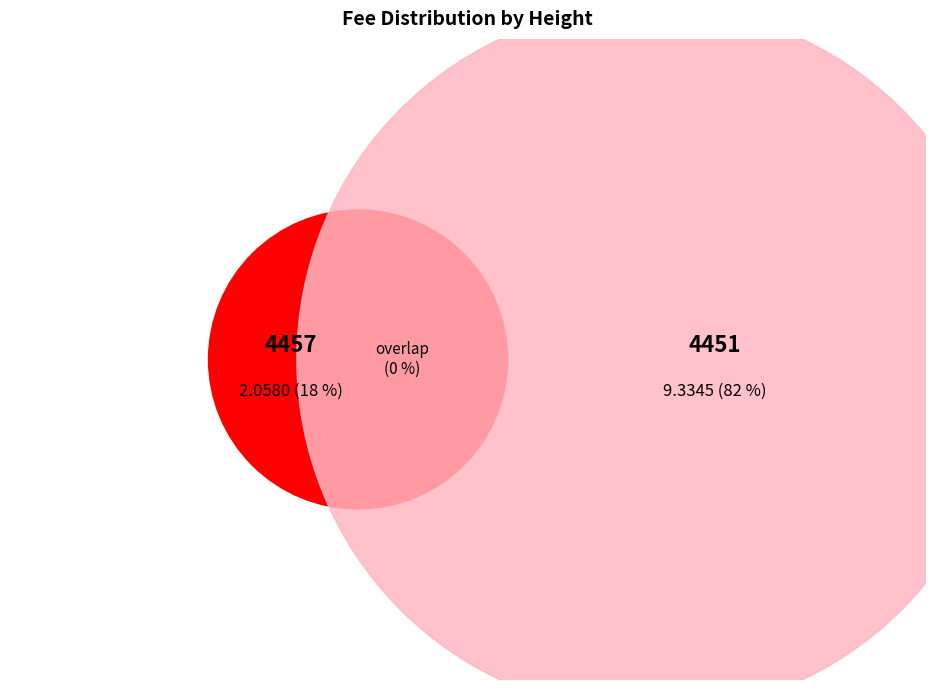

Approximately how many times larger is the value at 4457 compared to 4451?

0.2